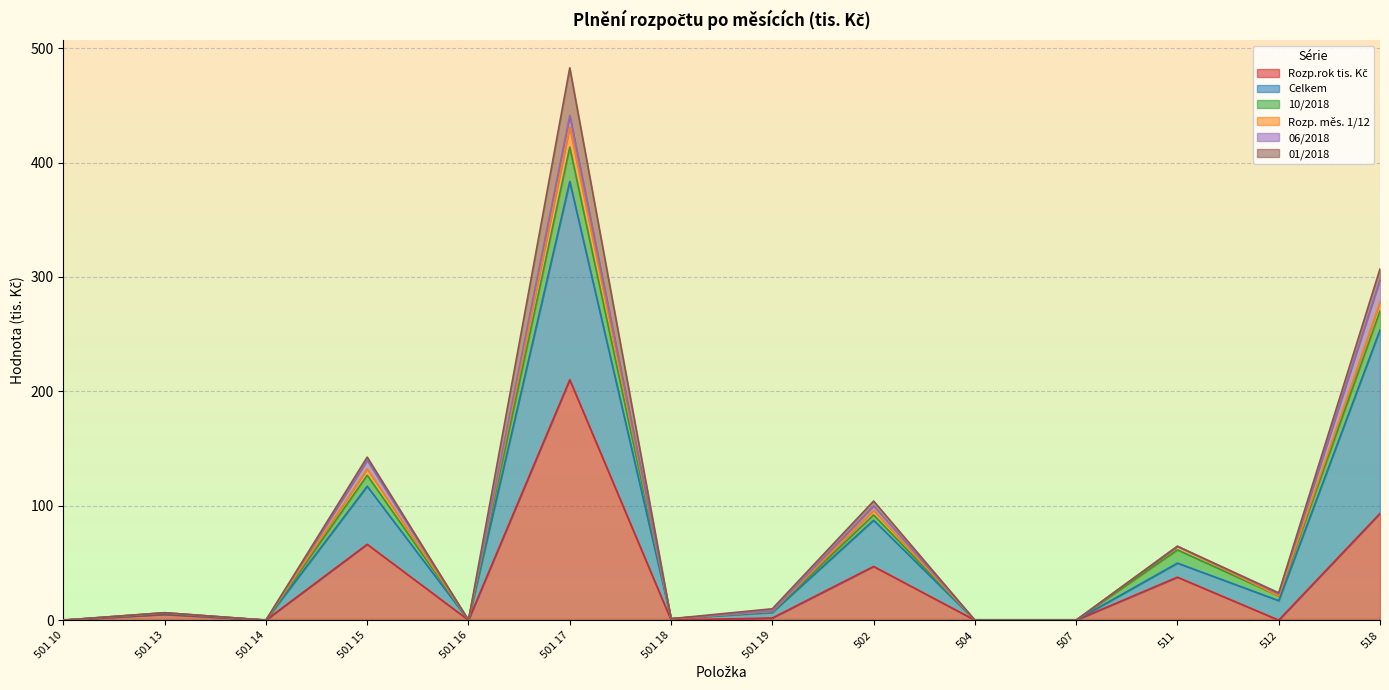

What is the label of the 14th point from the right?

501 10